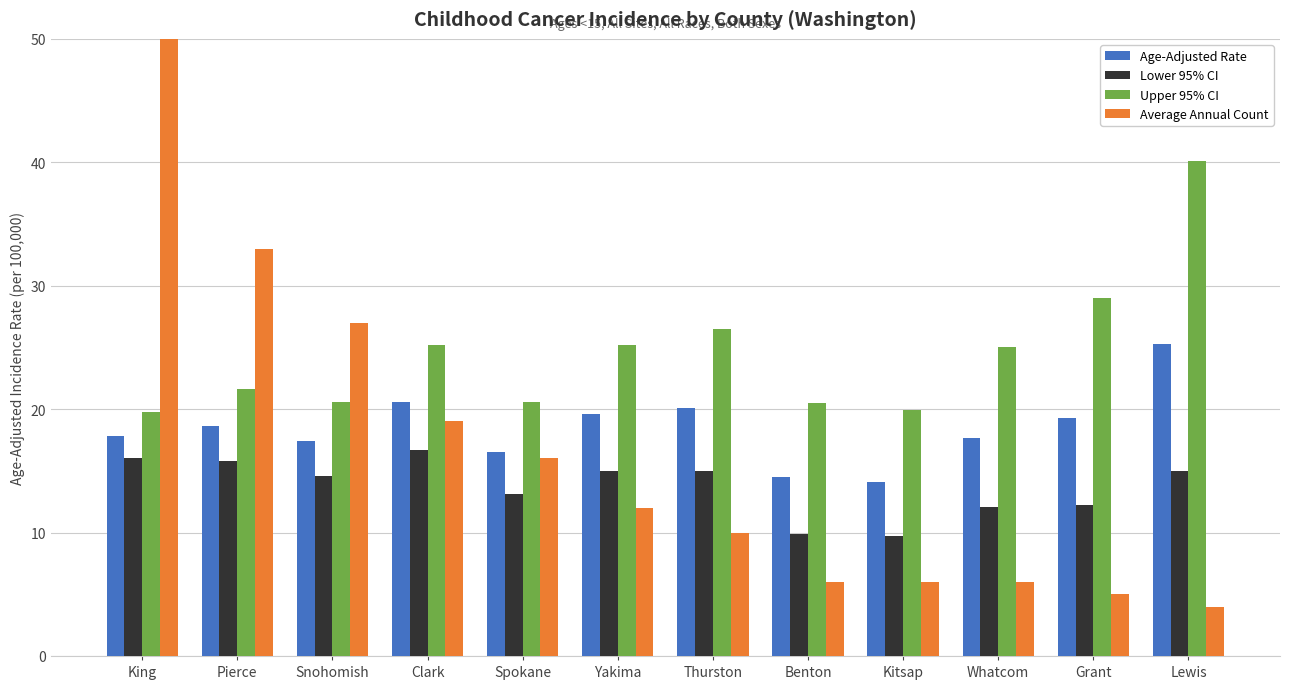

List the labels in order of Upper 95% CI value, smallest first.

King, Kitsap, Benton, Snohomish, Spokane, Pierce, Whatcom, Clark, Yakima, Thurston, Grant, Lewis